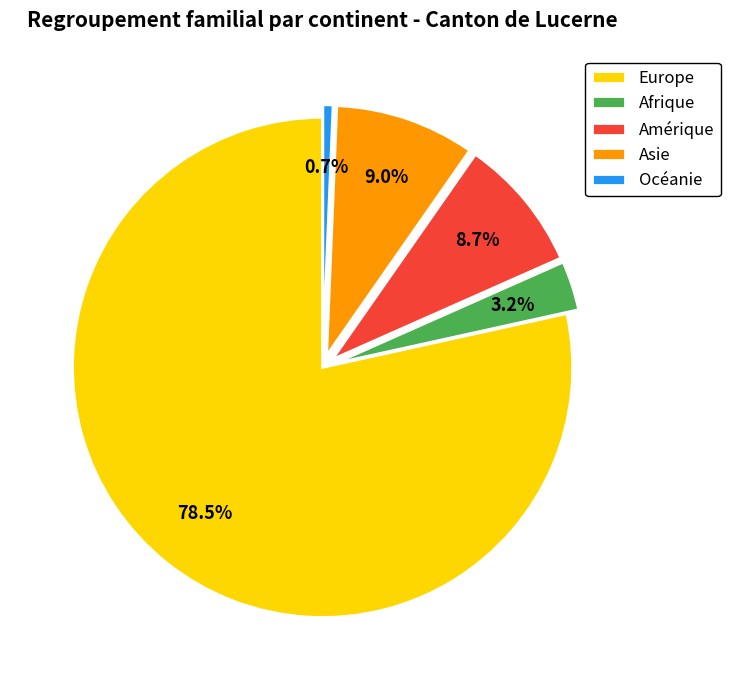

How many slices are in this pie chart?

5